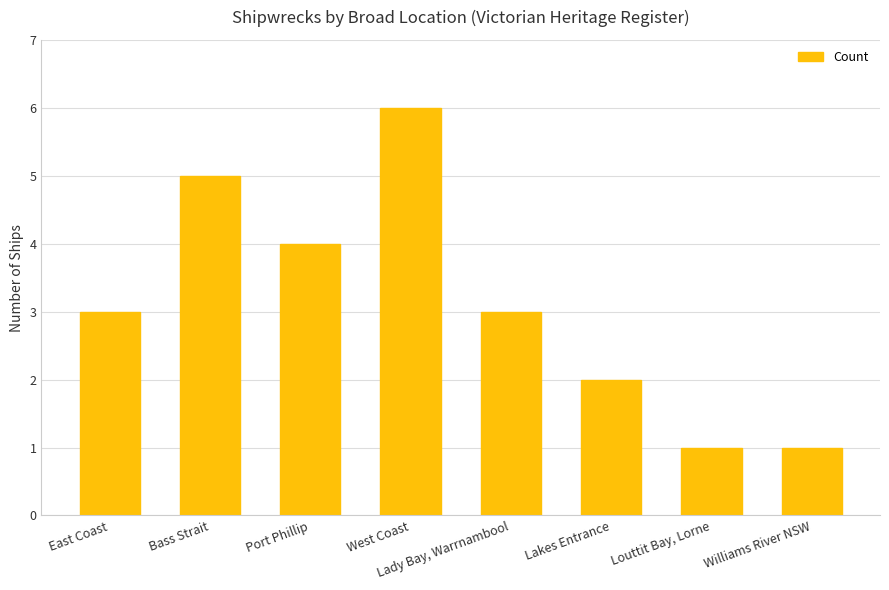

What value does the data have at Lady Bay, Warrnambool?

3